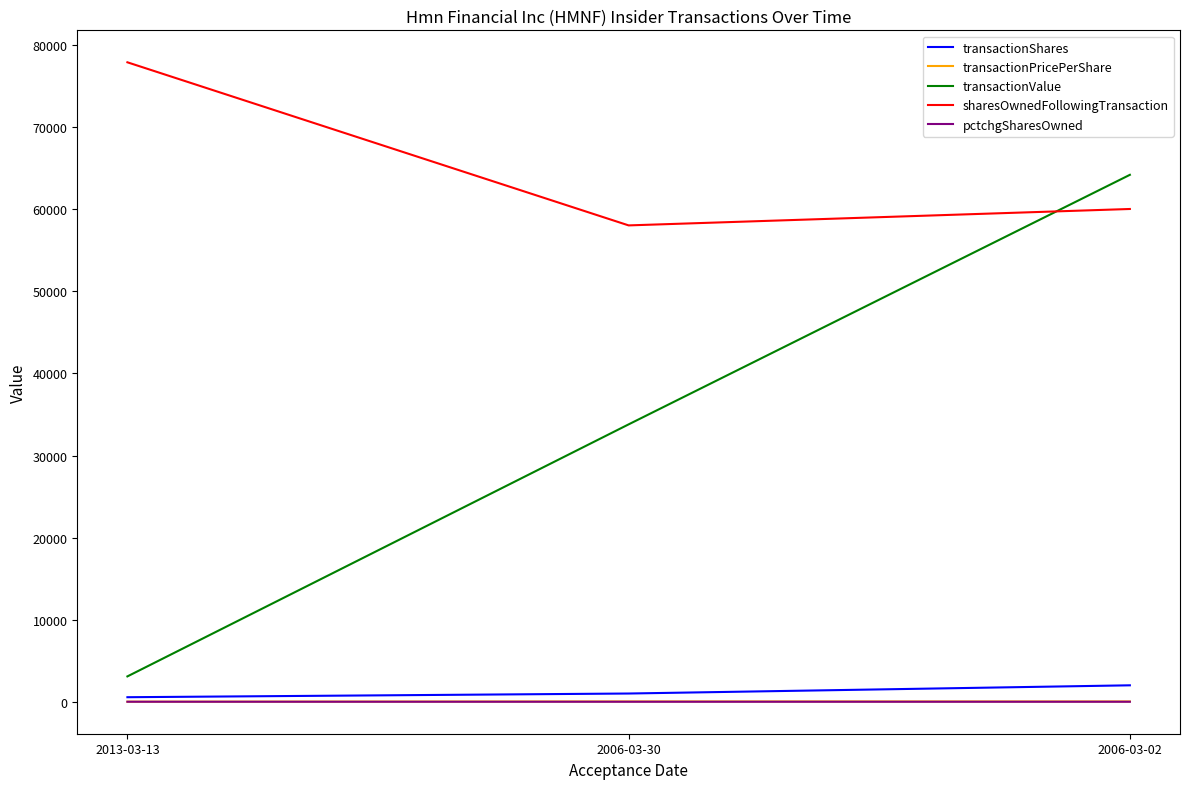

What is the sum of all transactionPricePerShare values?

71.5